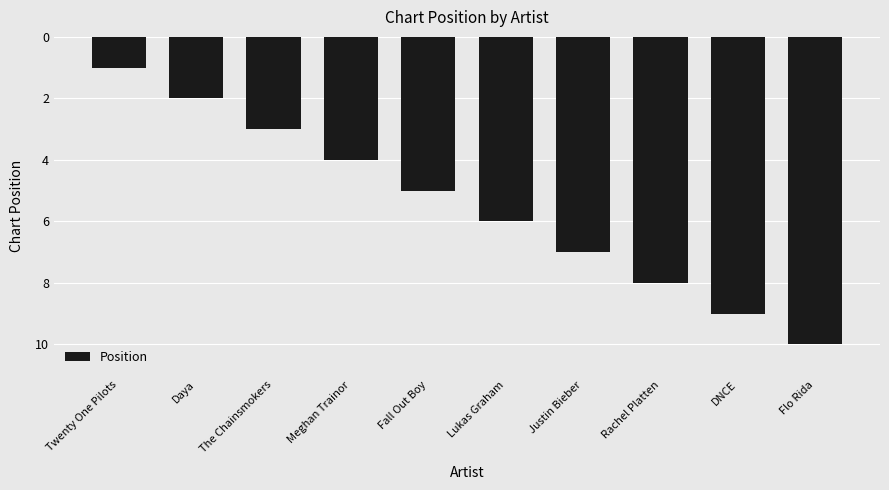

What is the maximum value shown in the chart?

10